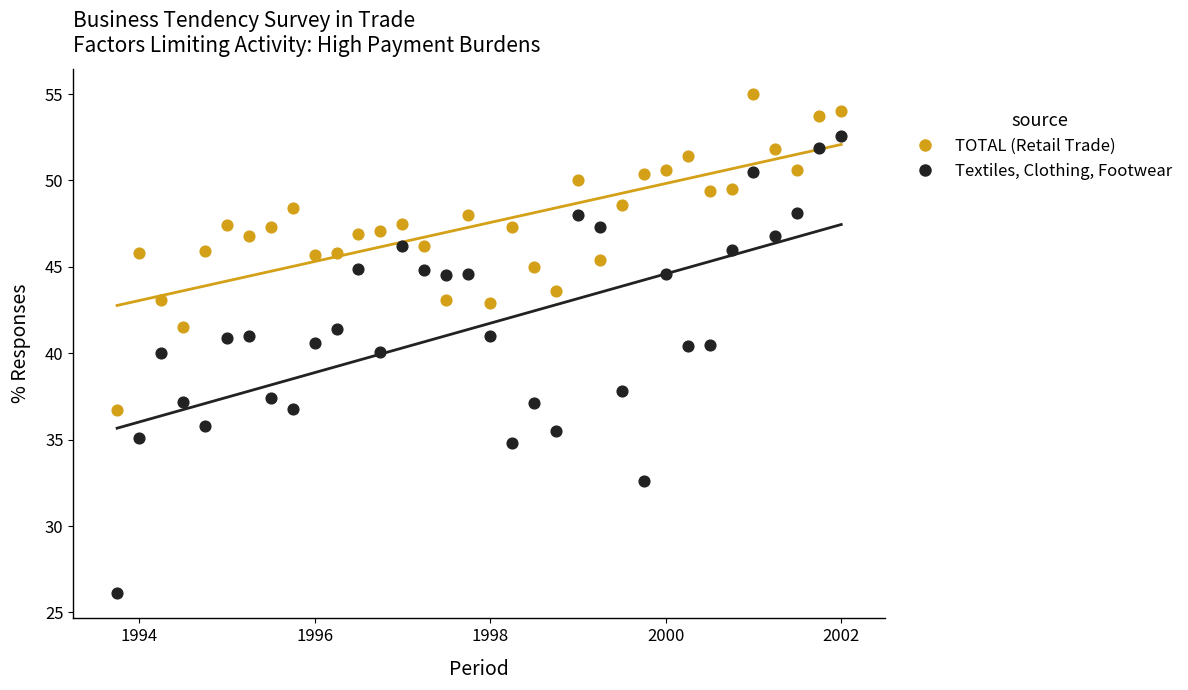

Across all data points, what is the range of X values (max minus min)?

8.2